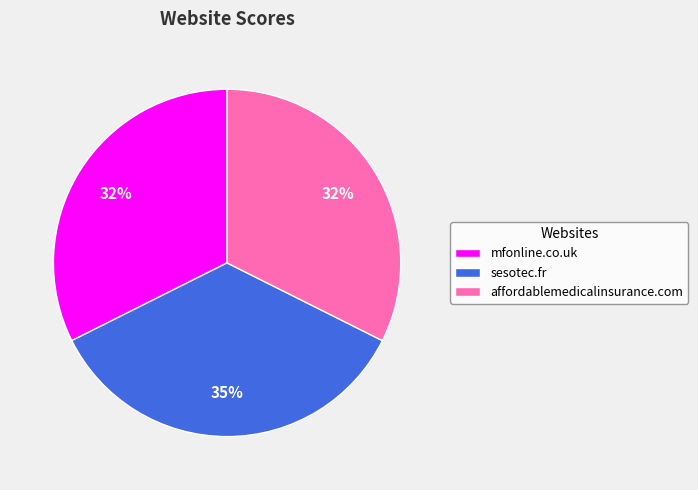

To the nearest percent, what is the difference between the largest and smallest slice percentages?

3%